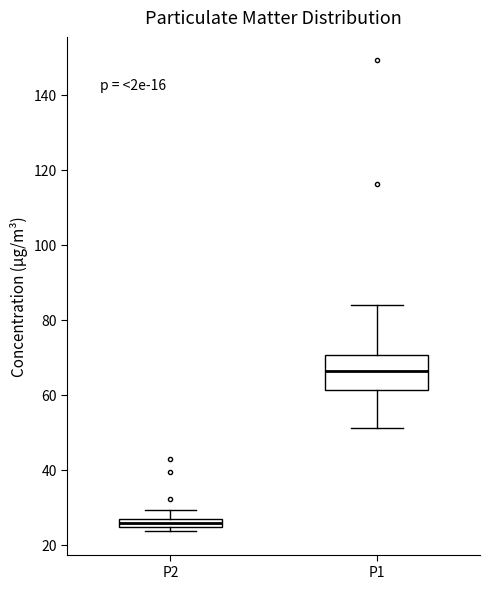

Which box's median line is the highest?

P1